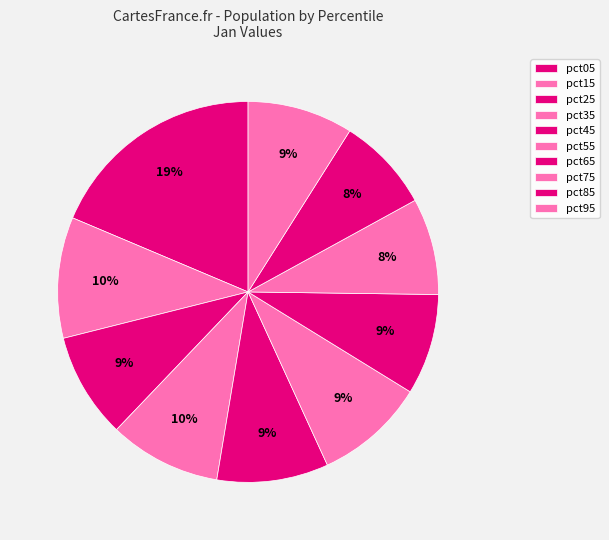

To the nearest percent, what portion does pct35 represent?

10%